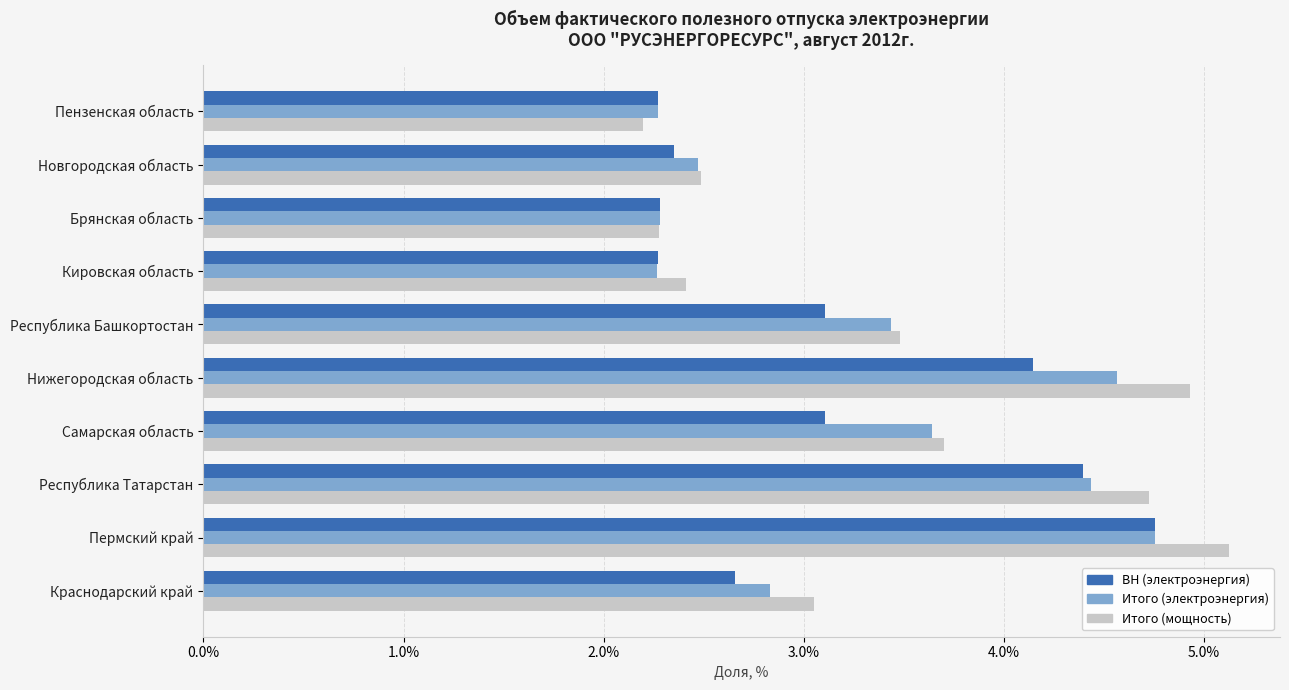

What is the sum of all ВН (электроэнергия) values?

0.3